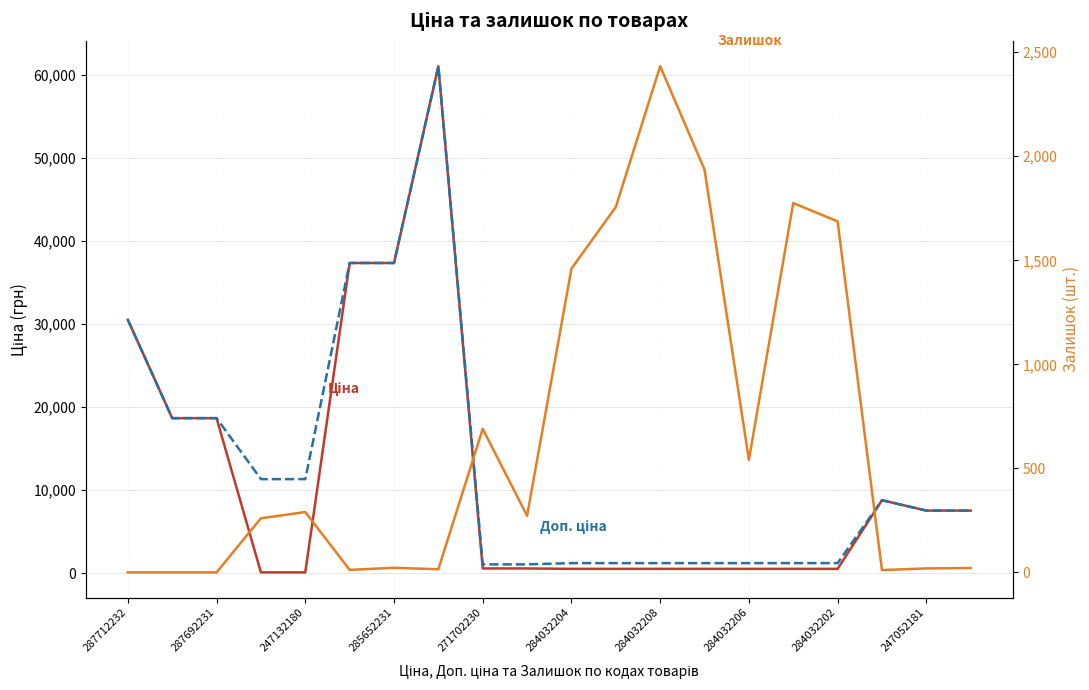

How many values in the Ціна series exceed 585?

11